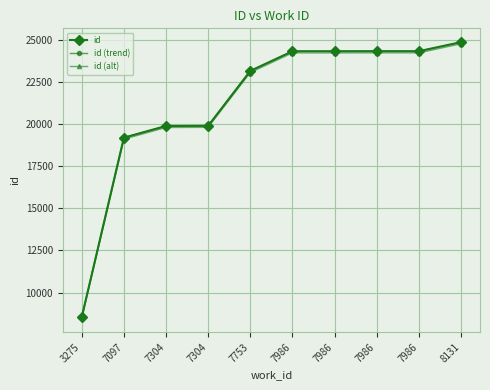

What are all the series names shown in the legend?

id, id (trend), id (alt)